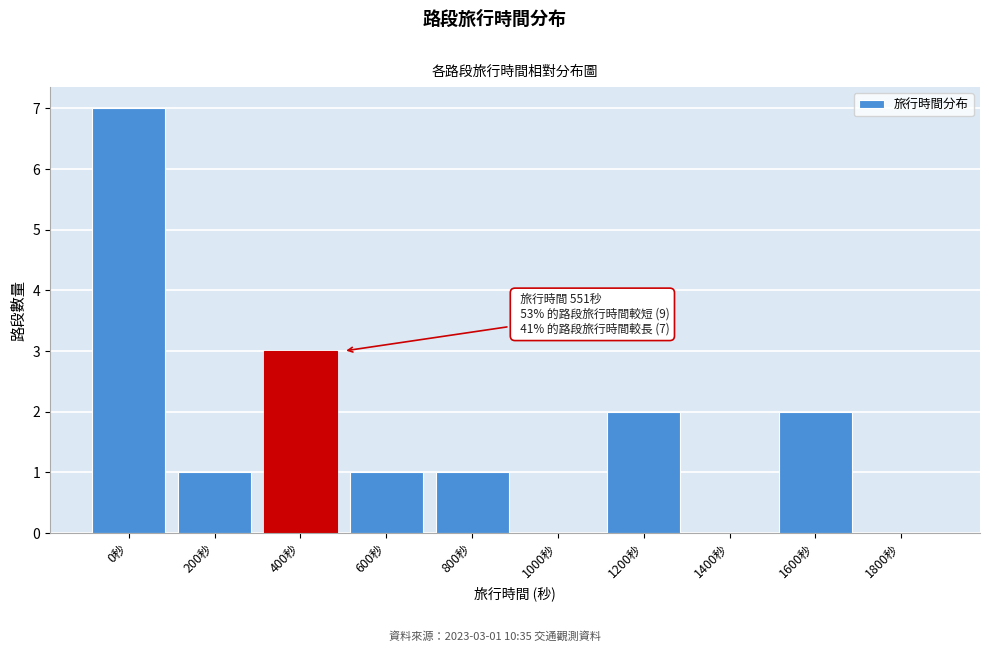

Reading left to right, transcribe all the data shown in this chart.

0秒=7	200秒=1	400秒=3	600秒=1	800秒=1	1000秒=0	1200秒=2	1400秒=0	1600秒=2	1800秒=0